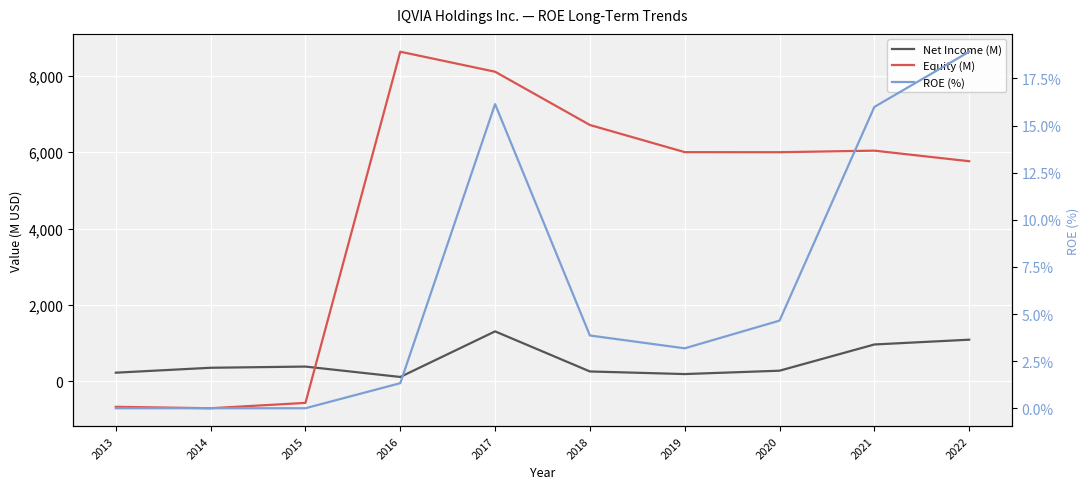

What is the smallest value displayed?

-704.0